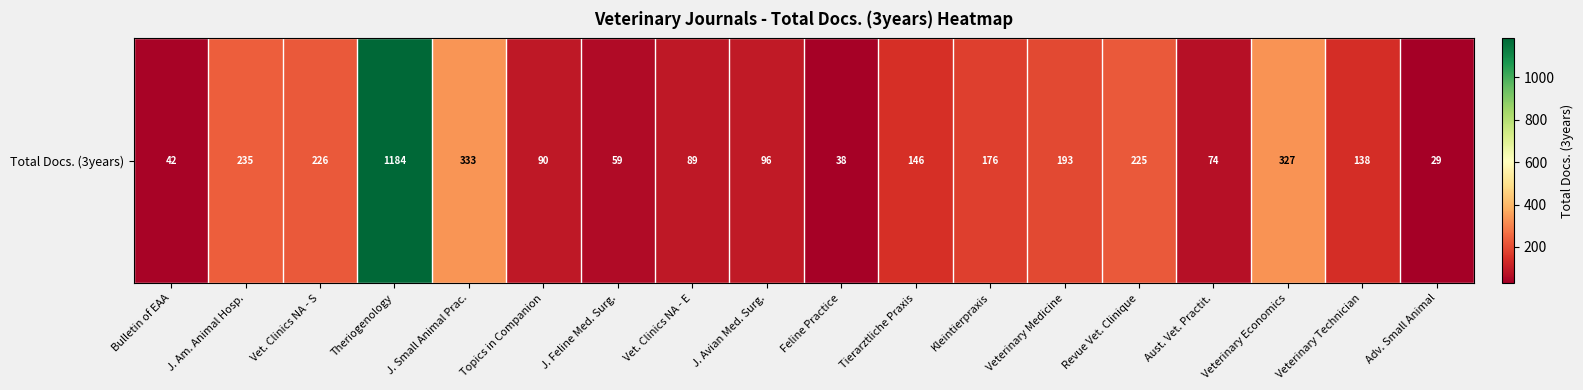

Rank the categories by value from highest to lowest.

Theriogenology, J. Small Animal Prac., Veterinary Economics, J. Am. Animal Hosp., Vet. Clinics NA - S, Revue Vet. Clinique, Veterinary Medicine, Kleintierpraxis, Tierarztliche Praxis, Veterinary Technician, J. Avian Med. Surg., Topics in Companion, Vet. Clinics NA - E, Aust. Vet. Practit., J. Feline Med. Surg., Bulletin of EAA, Feline Practice, Adv. Small Animal